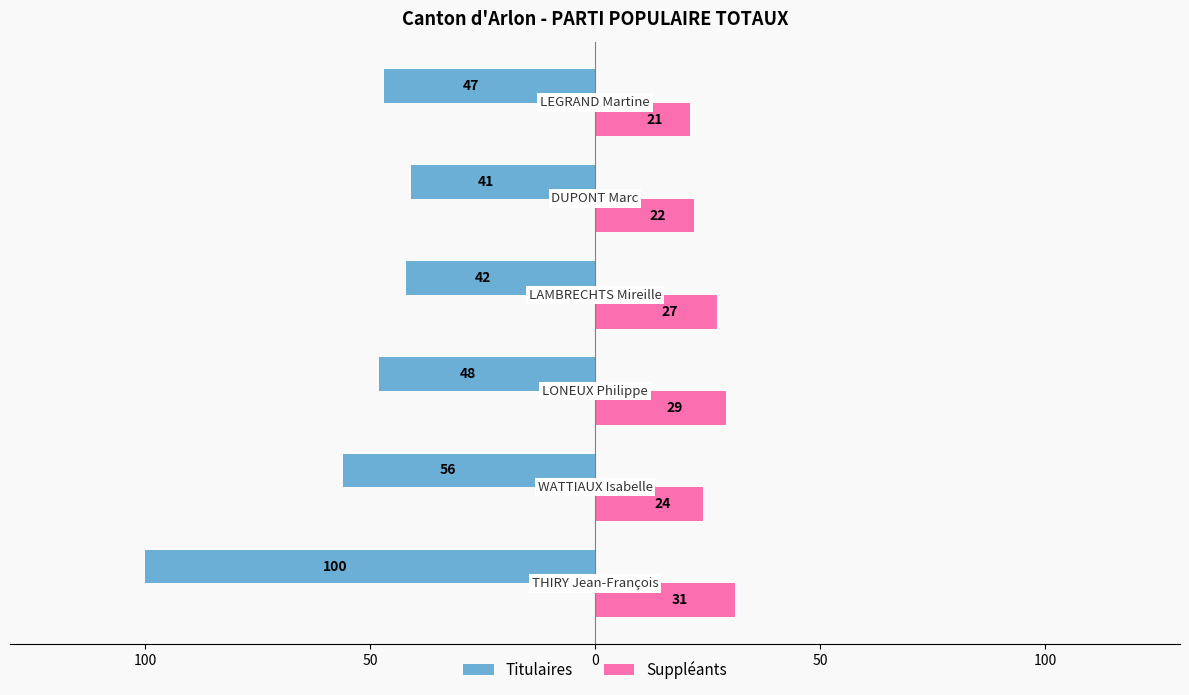

Reading left to right, transcribe all the data shown in this chart.

Titulaires: -100	-56	-48	-42	-41	-47
Suppléants: 31	24	29	27	22	21